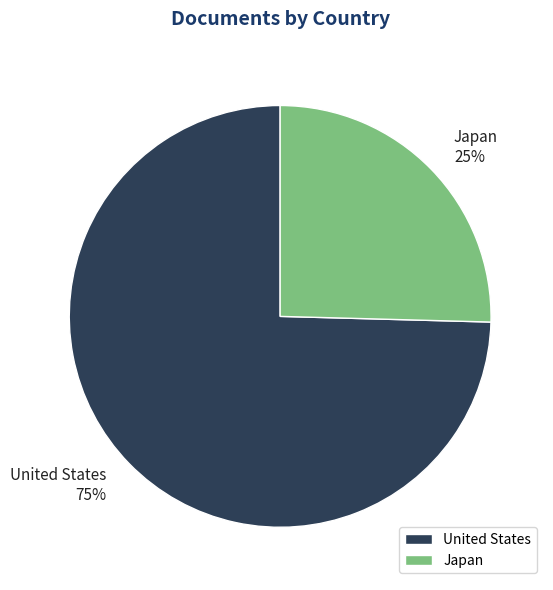

Approximately how many times larger is the value at Japan compared to United States?

0.3